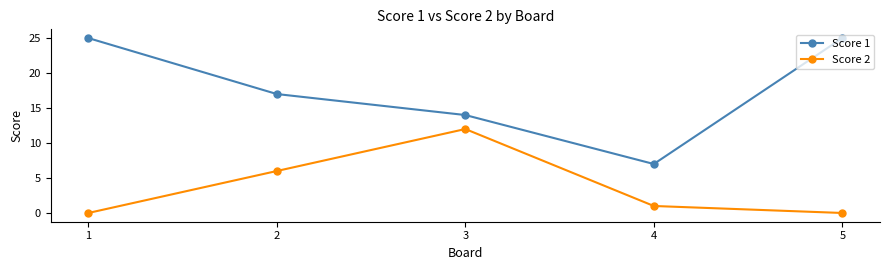

What are all the series names shown in the legend?

Score 1, Score 2